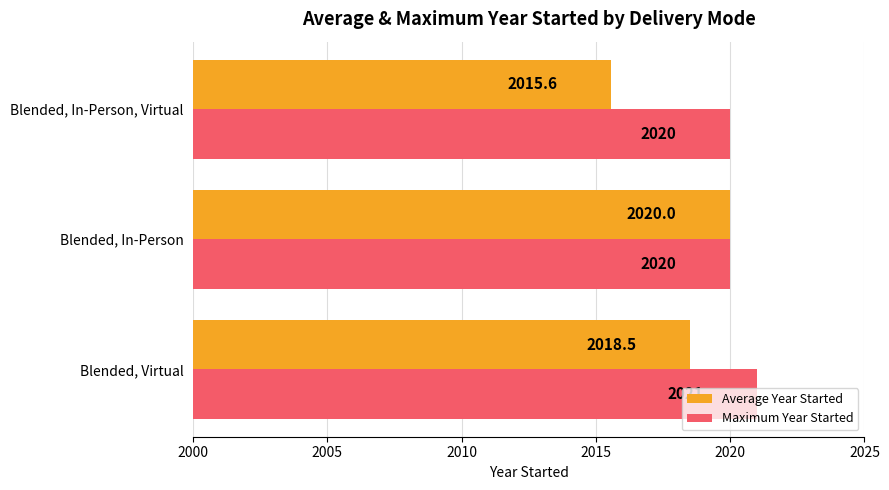

At which label is Average Year Started closest to 2017?

Blended, In-Person, Virtual